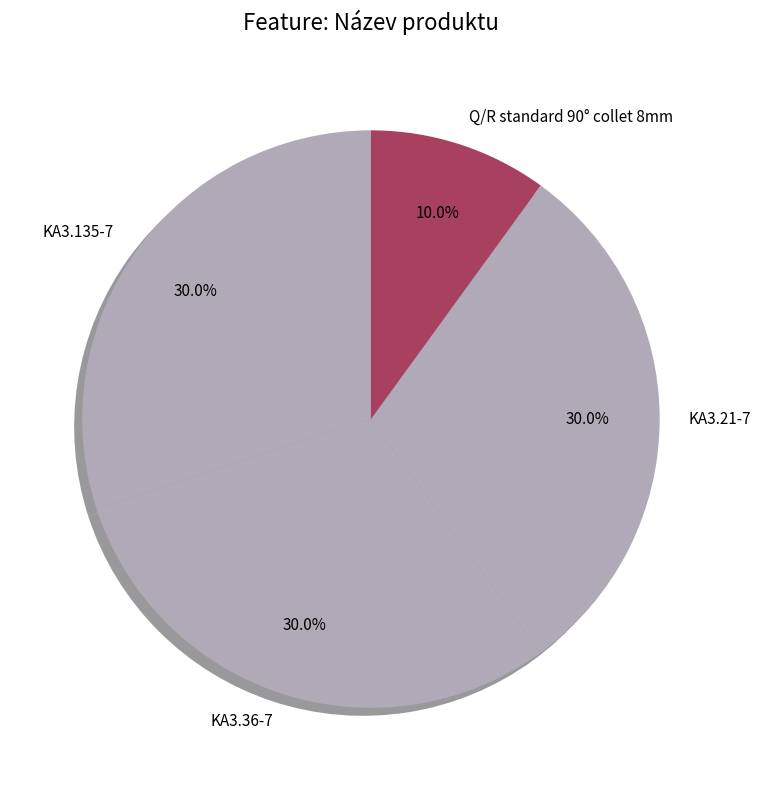

To the nearest percent, what percentage of the pie is KA3.21-7?

30%